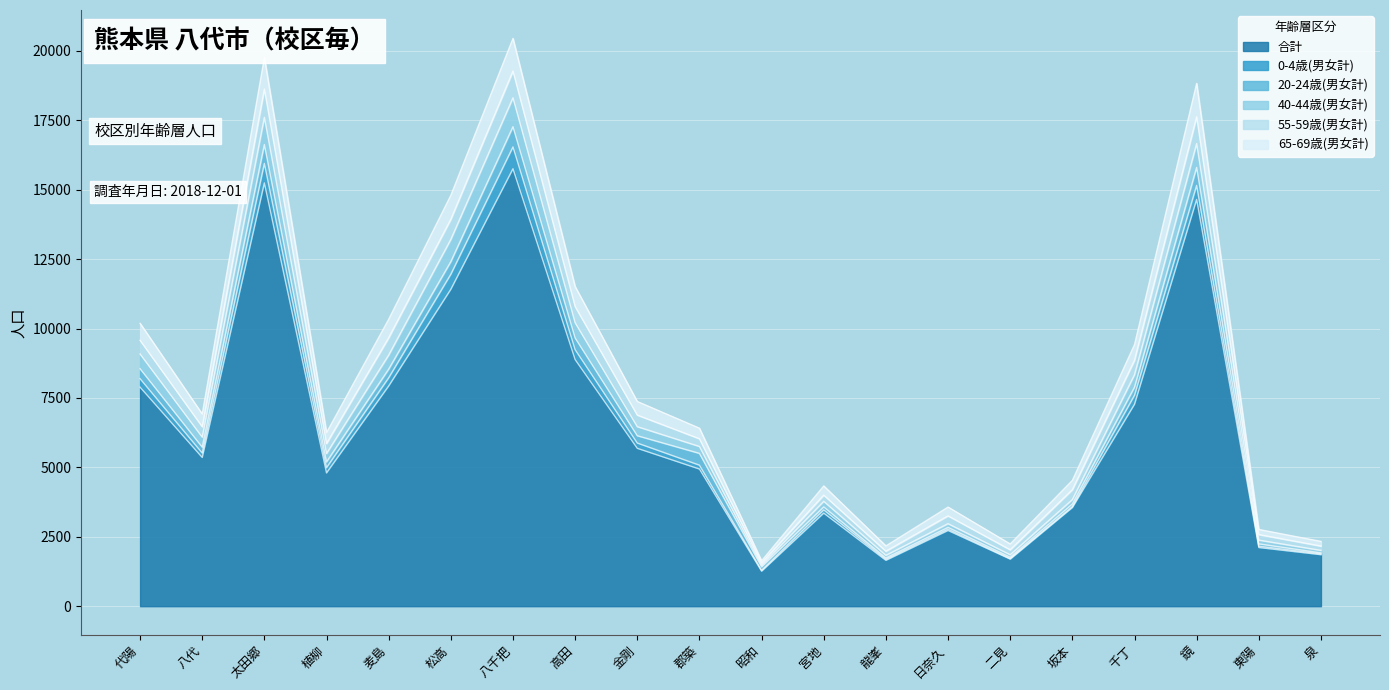

At which label is 合計 closest to 8509?

高田